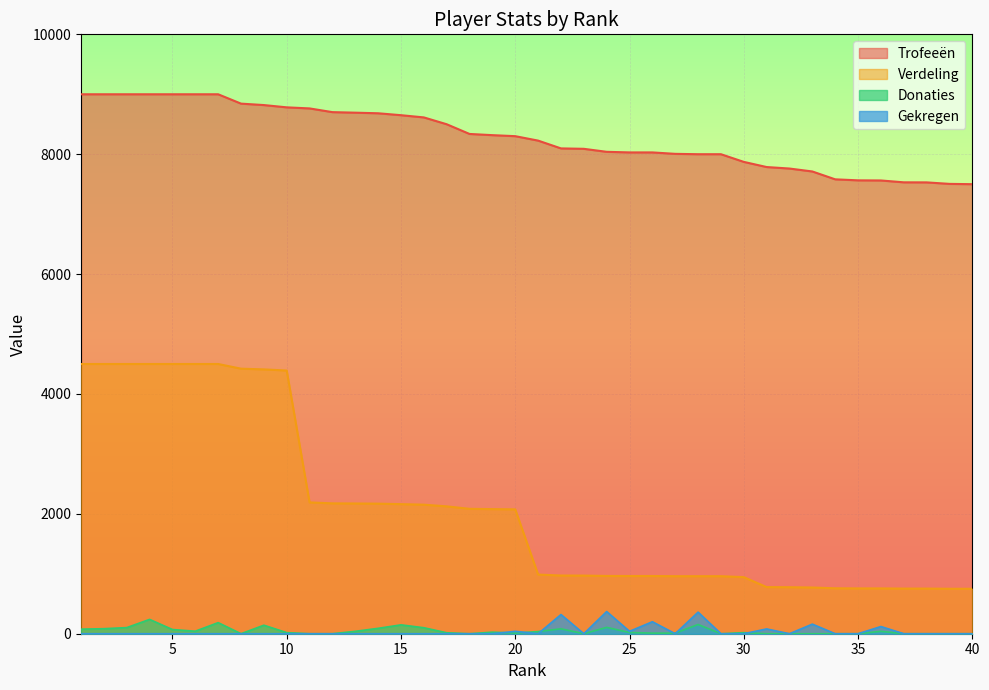

At which label is Gekregen closest to 185?

26